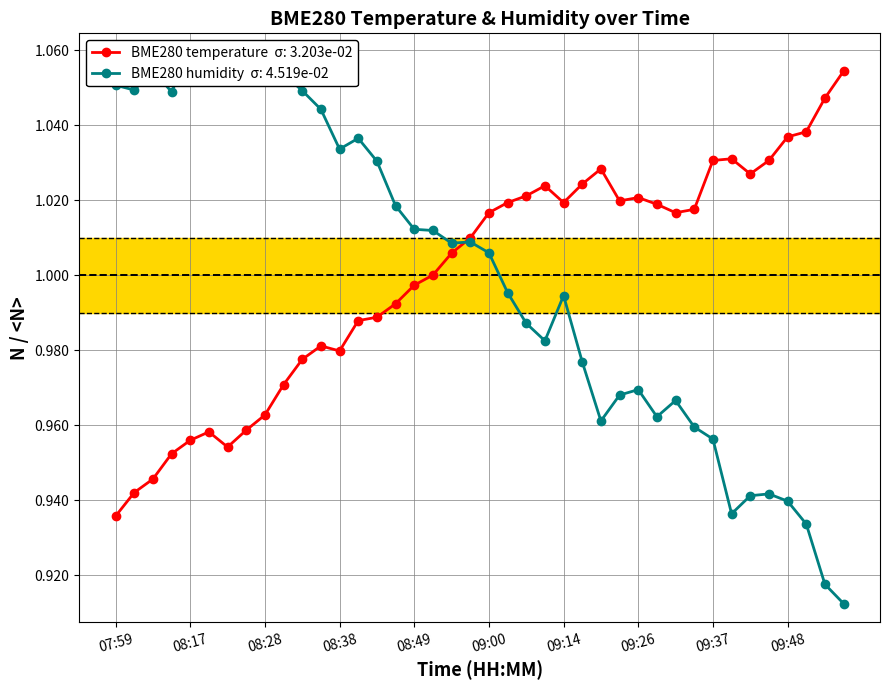

Which category has the lowest value in the BME280_temperature series?

07:59